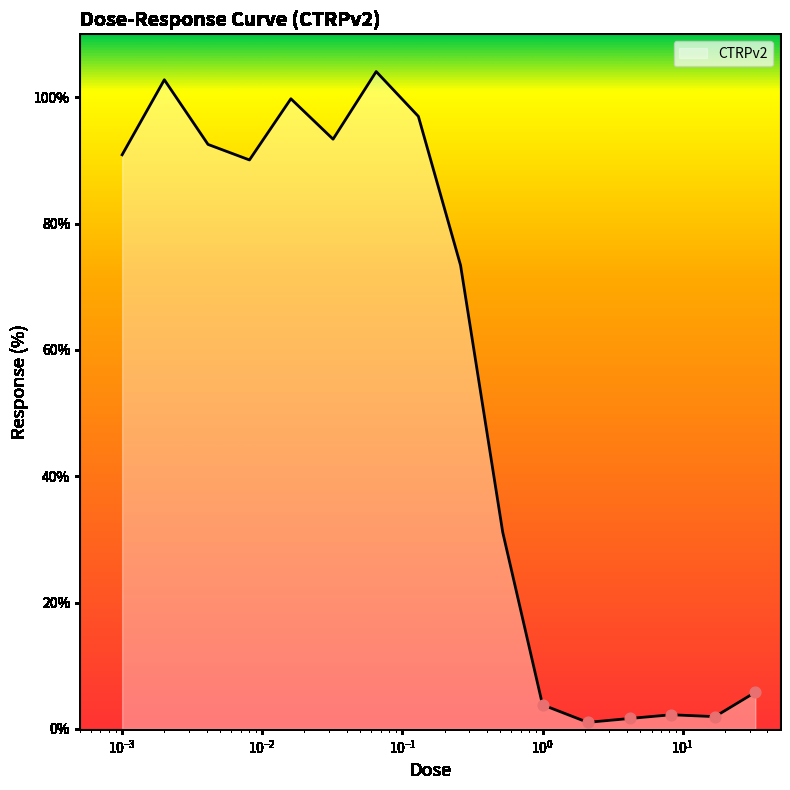

What is the greatest value displayed?

104.1